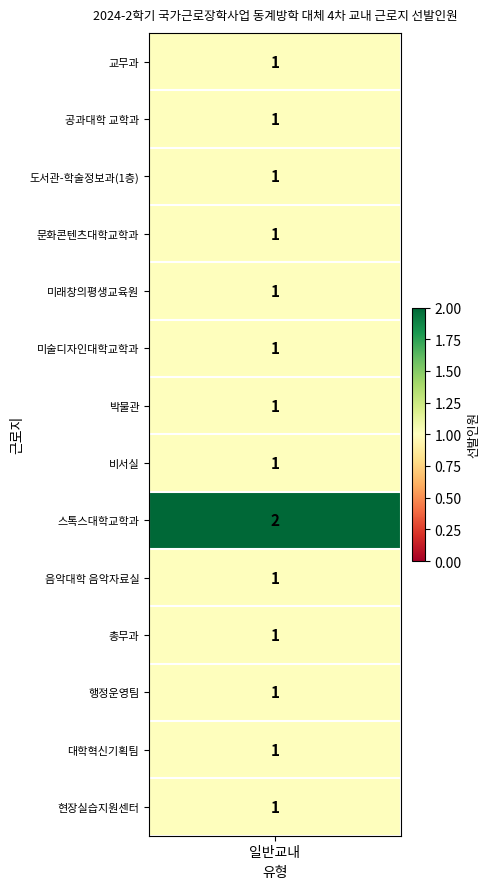

Approximately how many times larger is the value at 현장실습지원센터 compared to 미래창의평생교육원?

1.0